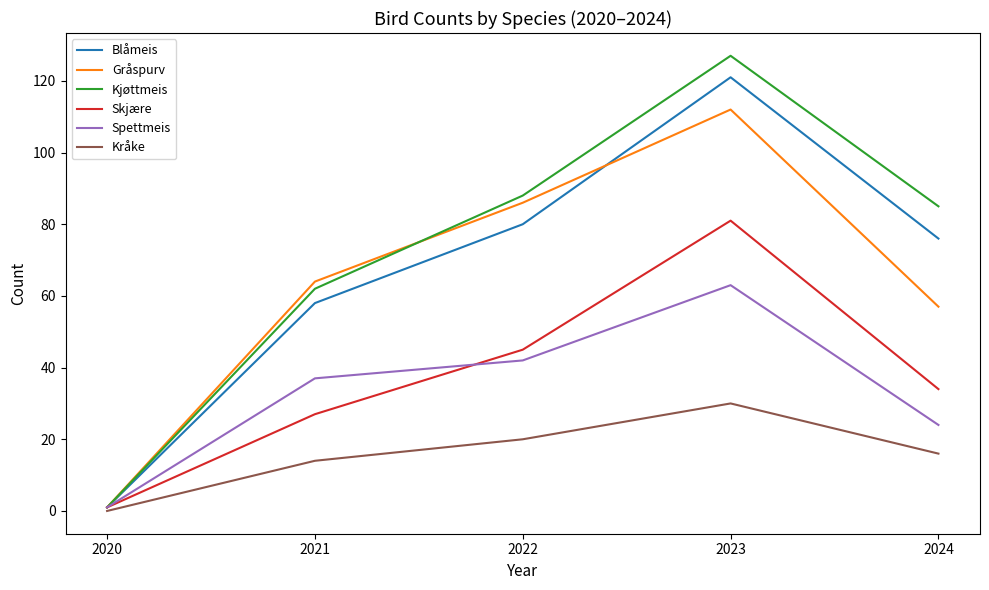

What value does the Spettmeis series have at 2021?

37